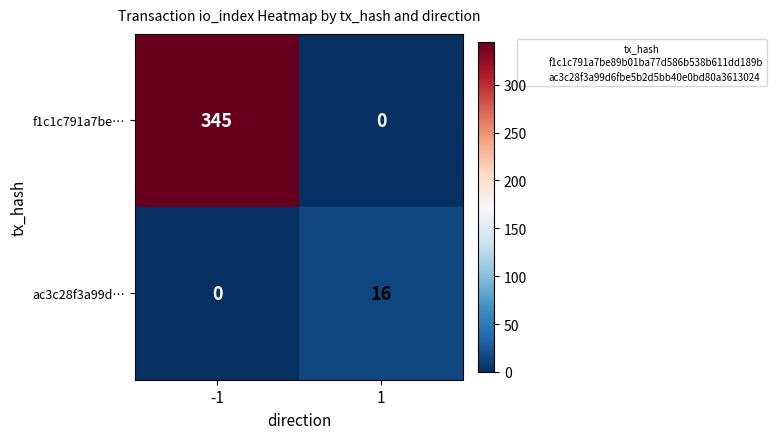

At how many categories does at least one series exceed 165?

1